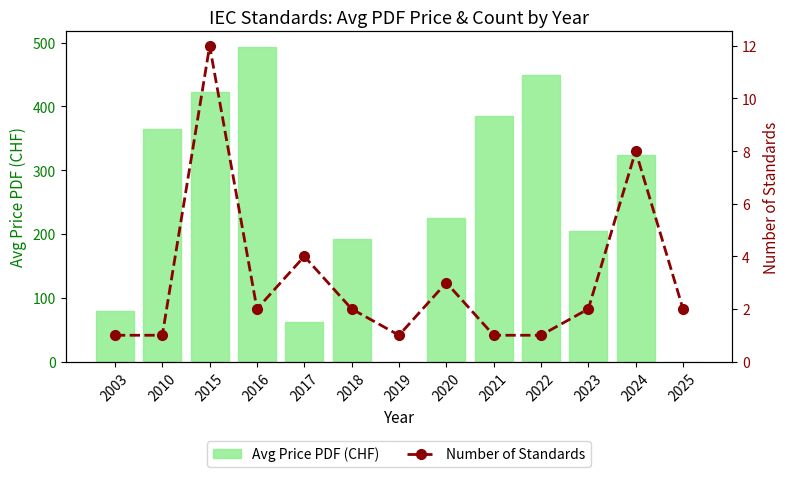

What is the difference between the Number of Standards values at 2019 and 2023?

1.0